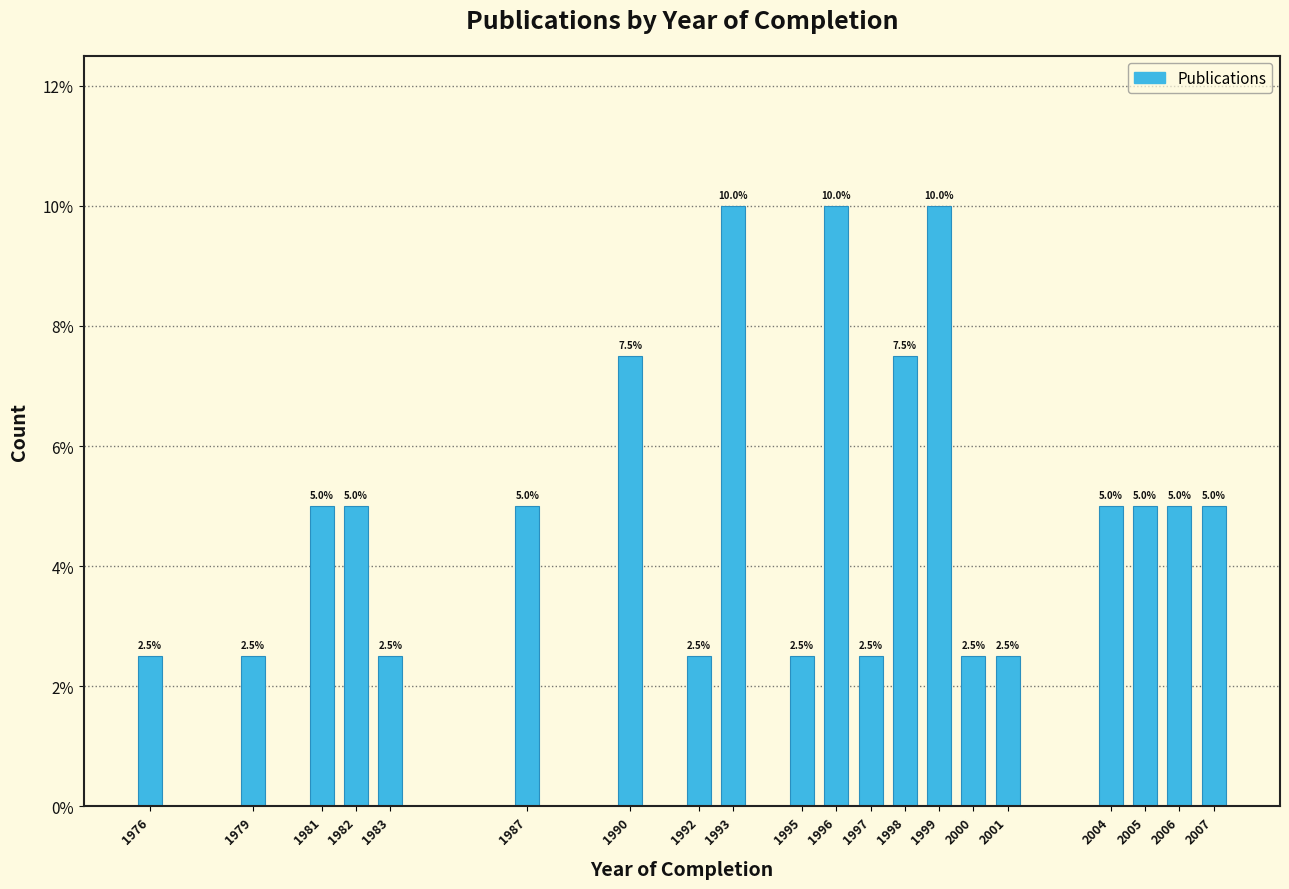

Reading right to left, list all the values displayed in this chart.

2007=5.0	2006=5.0	2005=5.0	2004=5.0	2001=2.5	2000=2.5	1999=10.0	1998=7.5	1997=2.5	1996=10.0	1995=2.5	1993=10.0	1992=2.5	1990=7.5	1987=5.0	1983=2.5	1982=5.0	1981=5.0	1979=2.5	1976=2.5